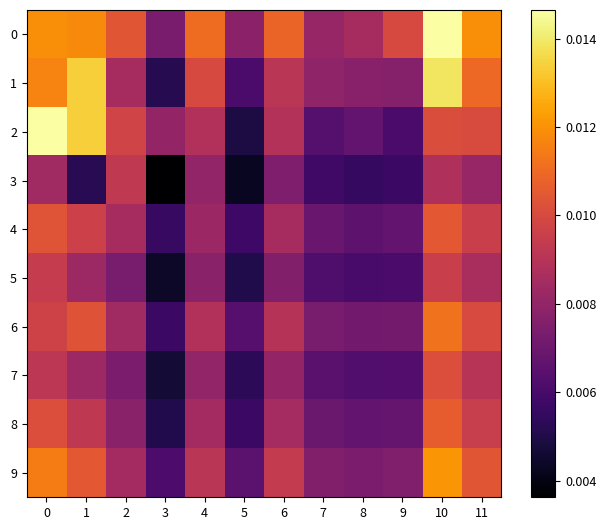

Reading left to right, what are all the values shown in this chart?

0: 0=0.0	1=0.0	2=0.0	3=0.0	4=0.0	5=0.0	6=0.0	7=0.0	8=0.0	9=0.0	10=0.0	11=0.0
1: 0=0.0	1=0.0	2=0.0	3=0.0	4=0.0	5=0.0	6=0.0	7=0.0	8=0.0	9=0.0	10=0.0	11=0.0
2: 0=0.0	1=0.0	2=0.0	3=0.0	4=0.0	5=0.0	6=0.0	7=0.0	8=0.0	9=0.0	10=0.0	11=0.0
3: 0=0.0	1=0.0	2=0.0	3=0.0	4=0.0	5=0.0	6=0.0	7=0.0	8=0.0	9=0.0	10=0.0	11=0.0
4: 0=0.0	1=0.0	2=0.0	3=0.0	4=0.0	5=0.0	6=0.0	7=0.0	8=0.0	9=0.0	10=0.0	11=0.0
5: 0=0.0	1=0.0	2=0.0	3=0.0	4=0.0	5=0.0	6=0.0	7=0.0	8=0.0	9=0.0	10=0.0	11=0.0
6: 0=0.0	1=0.0	2=0.0	3=0.0	4=0.0	5=0.0	6=0.0	7=0.0	8=0.0	9=0.0	10=0.0	11=0.0
7: 0=0.0	1=0.0	2=0.0	3=0.0	4=0.0	5=0.0	6=0.0	7=0.0	8=0.0	9=0.0	10=0.0	11=0.0
8: 0=0.0	1=0.0	2=0.0	3=0.0	4=0.0	5=0.0	6=0.0	7=0.0	8=0.0	9=0.0	10=0.0	11=0.0
9: 0=0.0	1=0.0	2=0.0	3=0.0	4=0.0	5=0.0	6=0.0	7=0.0	8=0.0	9=0.0	10=0.0	11=0.0